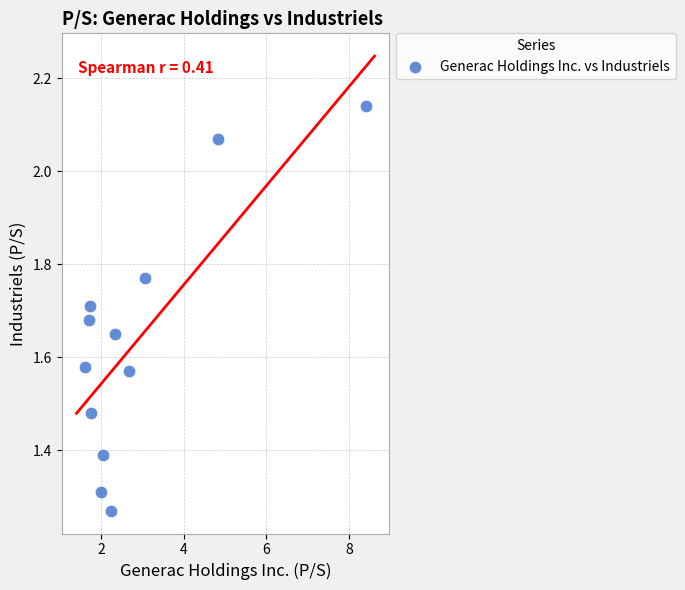

What is the average X value?

2.9